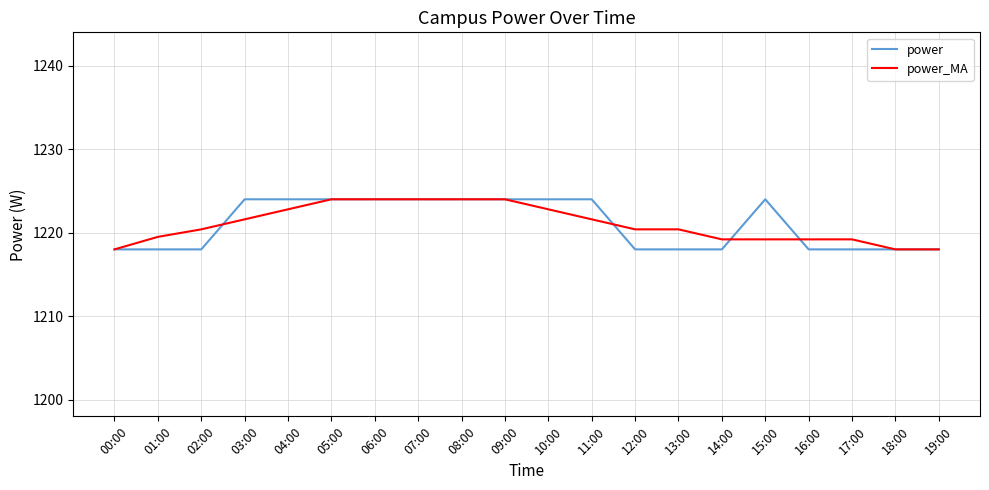

Reading left to right, what are all the values shown in this chart?

power: 00:00=1218.0	01:00=1218.0	02:00=1218.0	03:00=1224.0	04:00=1224.0	05:00=1224.0	06:00=1224.0	07:00=1224.0	08:00=1224.0	09:00=1224.0	10:00=1224.0	11:00=1224.0	12:00=1218.0	13:00=1218.0	14:00=1218.0	15:00=1224.0	16:00=1218.0	17:00=1218.0	18:00=1218.0	19:00=1218.0
power_MA: 00:00=1218.0	01:00=1219.5	02:00=1220.4	03:00=1221.6	04:00=1222.8	05:00=1224.0	06:00=1224.0	07:00=1224.0	08:00=1224.0	09:00=1224.0	10:00=1222.8	11:00=1221.6	12:00=1220.4	13:00=1220.4	14:00=1219.2	15:00=1219.2	16:00=1219.2	17:00=1219.2	18:00=1218.0	19:00=1218.0